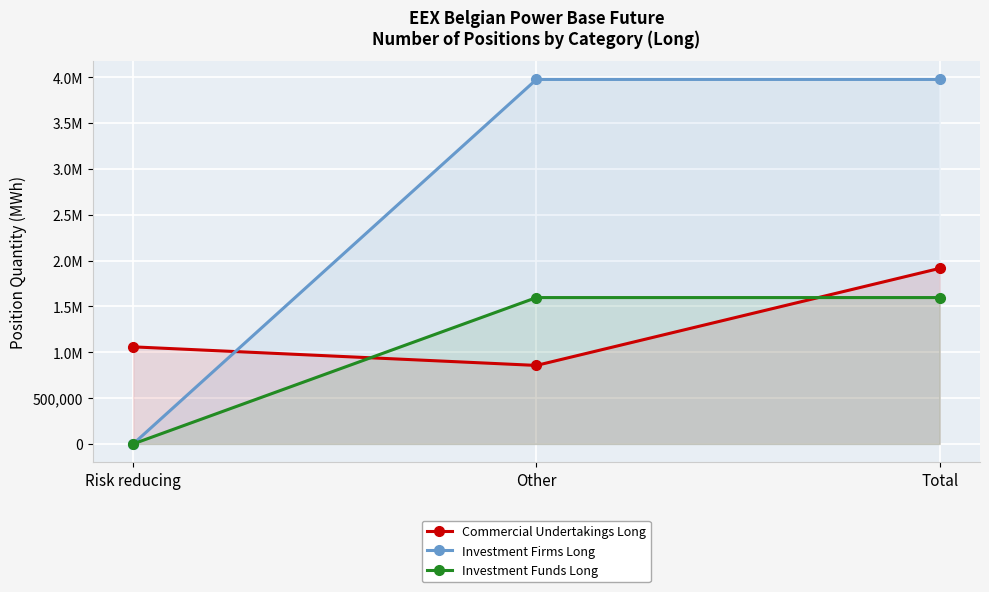

Rank the series by their maximum value, from lowest to highest.

Investment Funds Long, Commercial Undertakings Long, Investment Firms Long